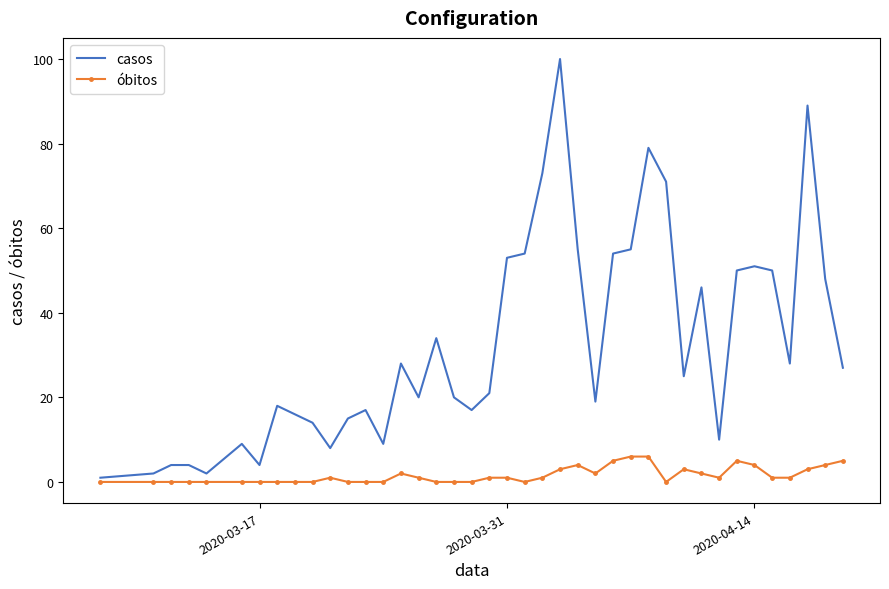

List the series in order of their peak value, lowest first.

óbitos, casos